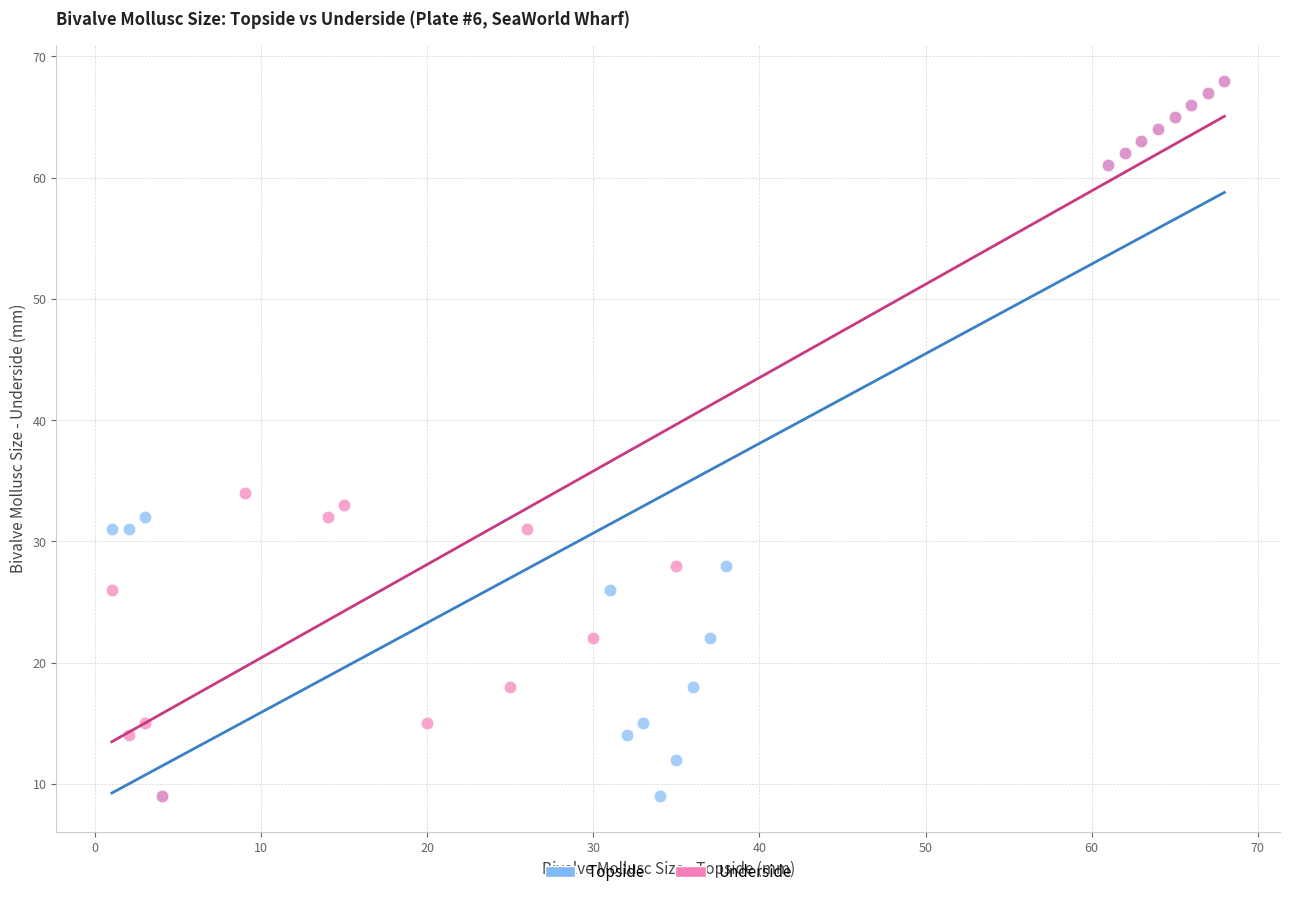

What are all the series names shown in the legend?

Topside, Underside